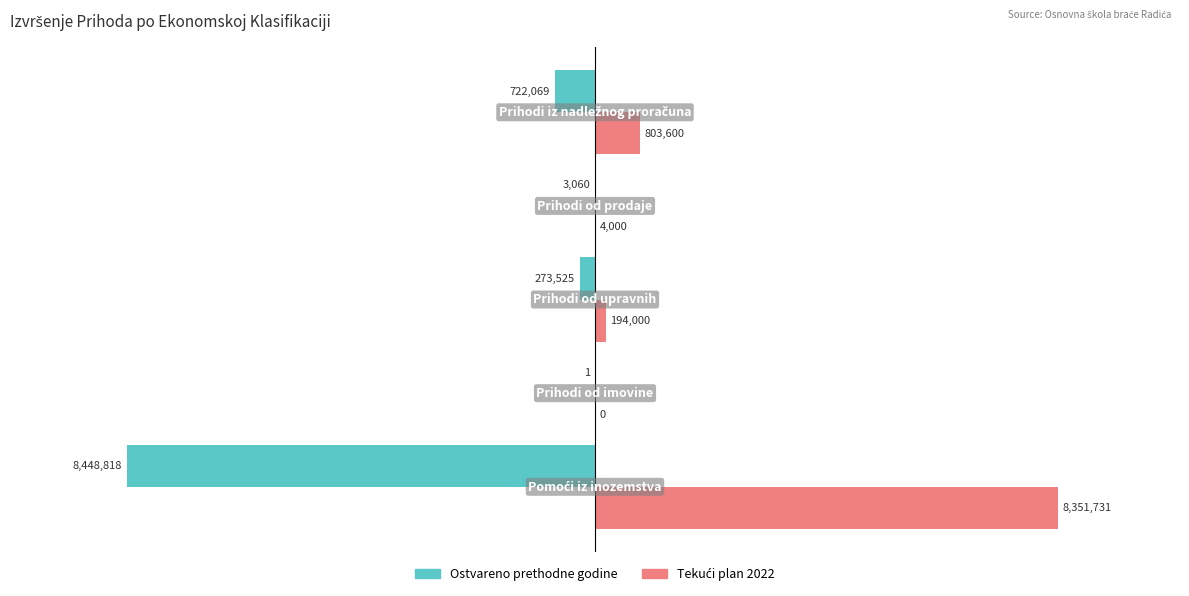

Count the number of categories in the chart.

5